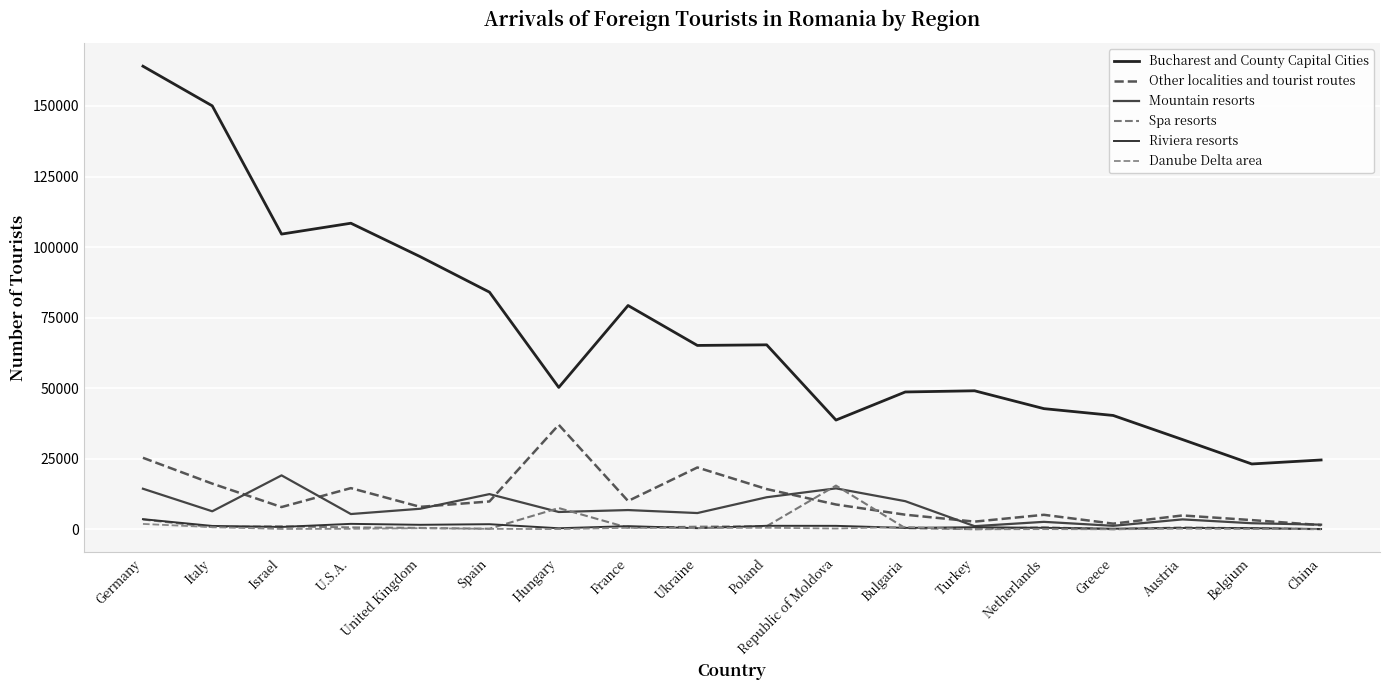

How many categories are shown in the chart?

18